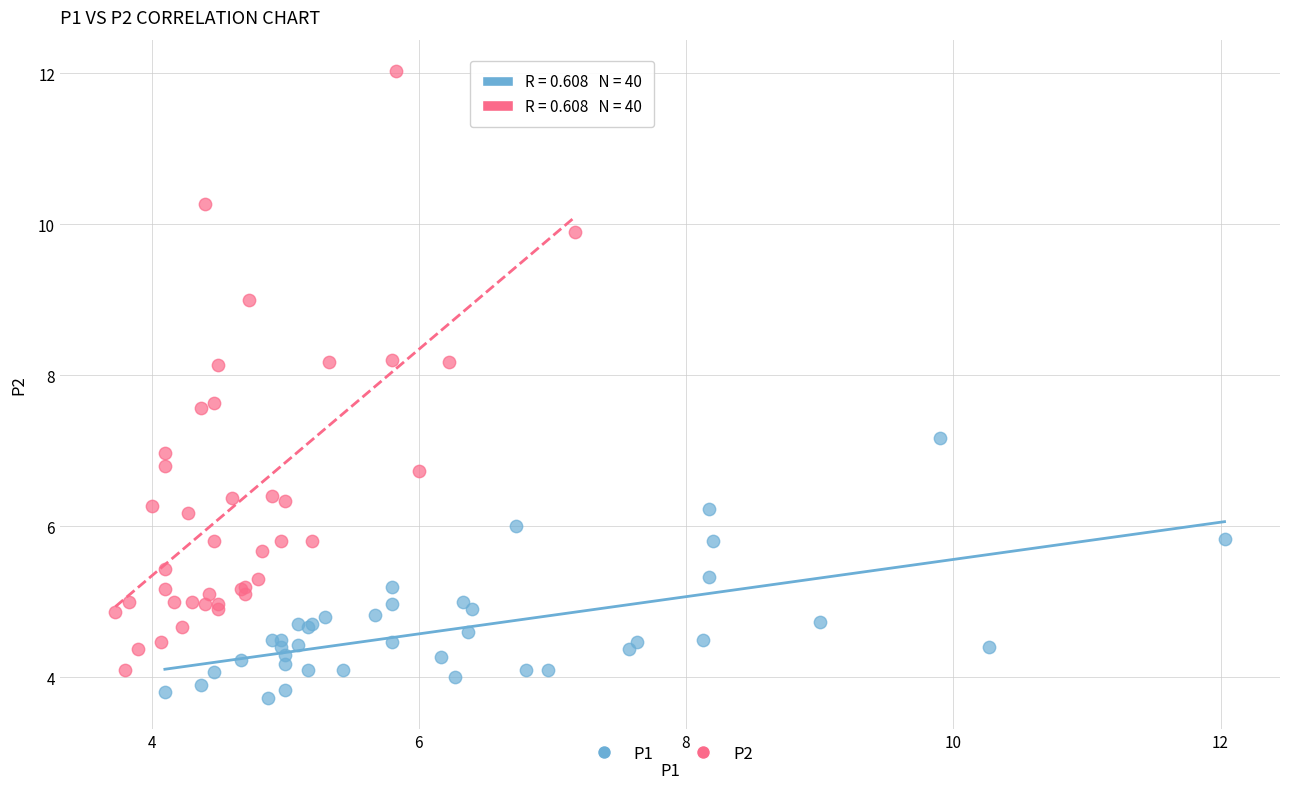

Which series has the largest Y range (max minus min)?

P2